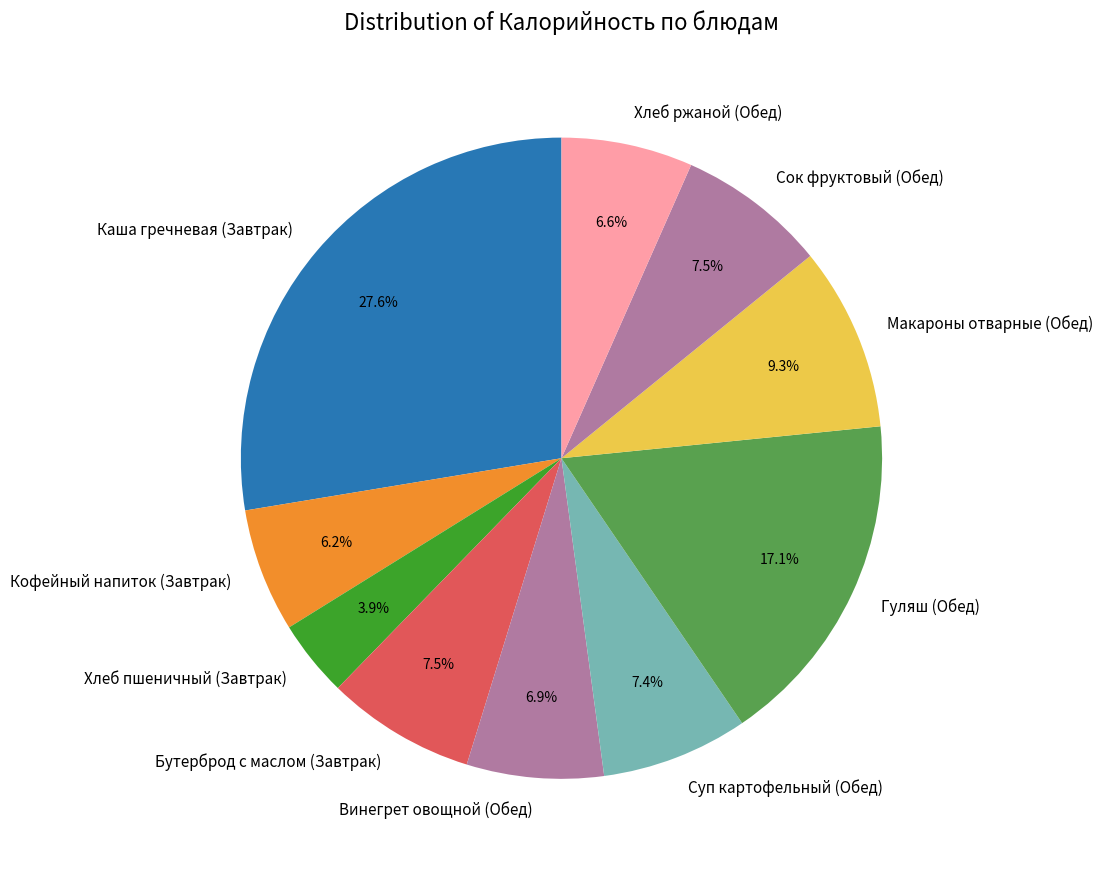

Does Хлеб пшеничный (Завтрак) account for over 50% of the chart?

No